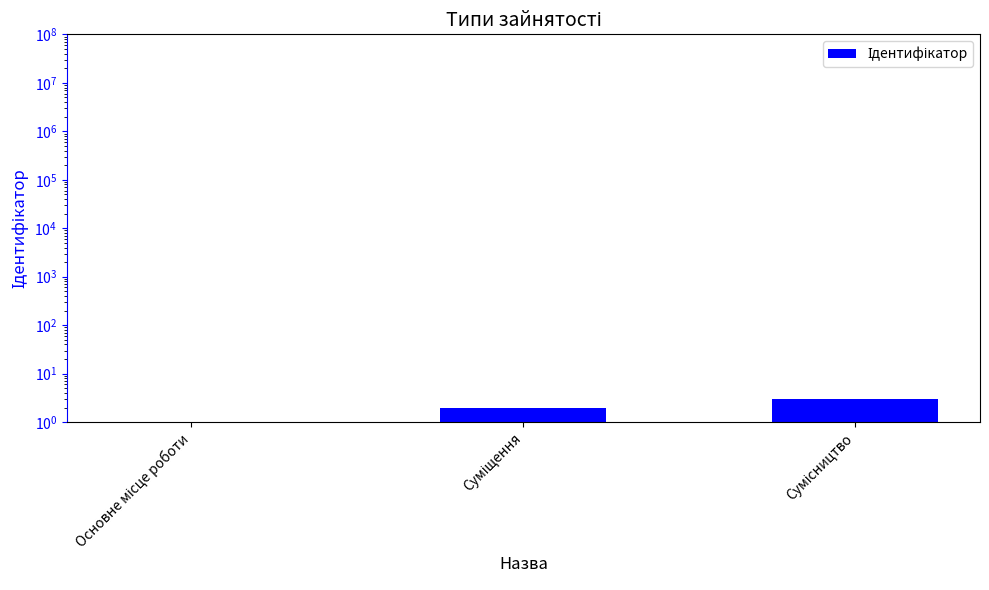

Rank the categories by value from lowest to highest.

Основне місце роботи, Суміщення, Сумісництво